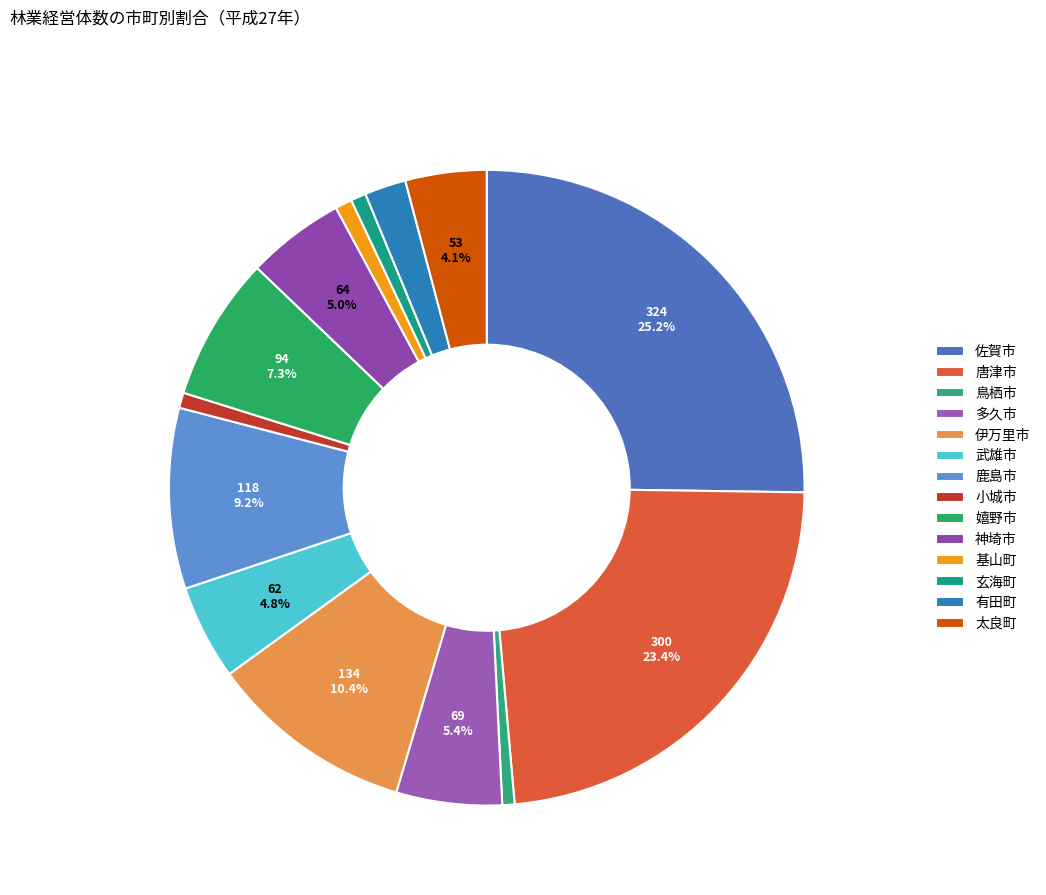

Is there any slice that represents more than half of the pie?

No